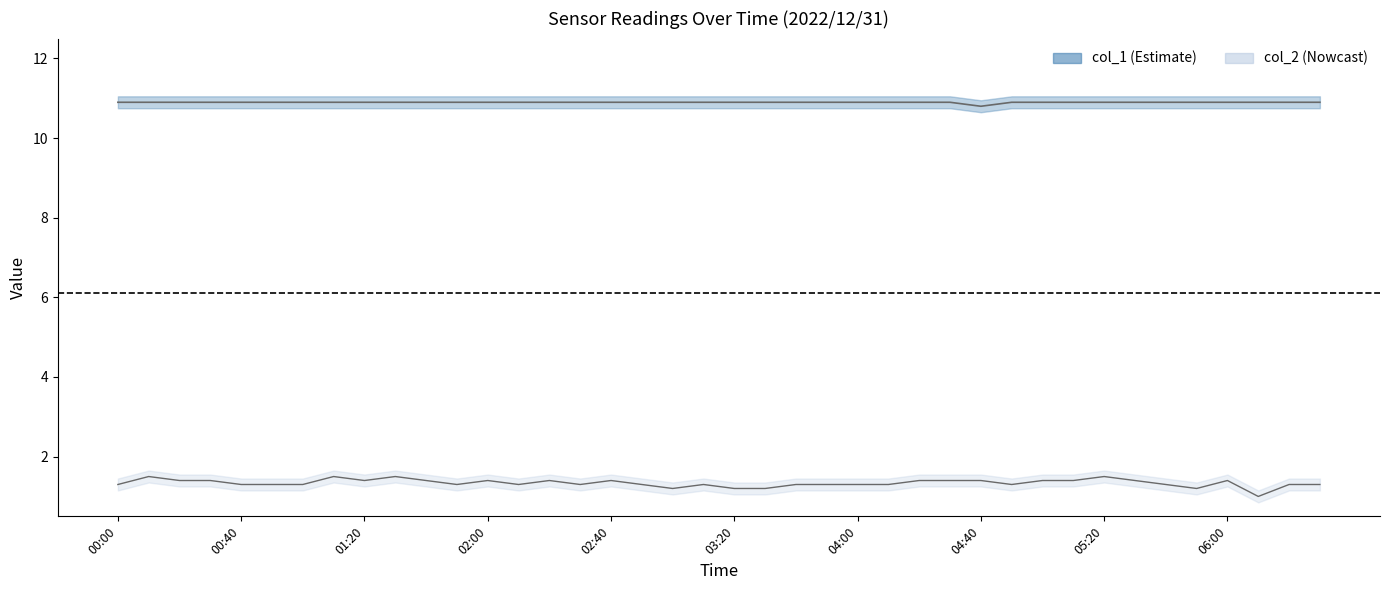

What is the difference between the maximum and second lowest values in the col_2 series?

0.3